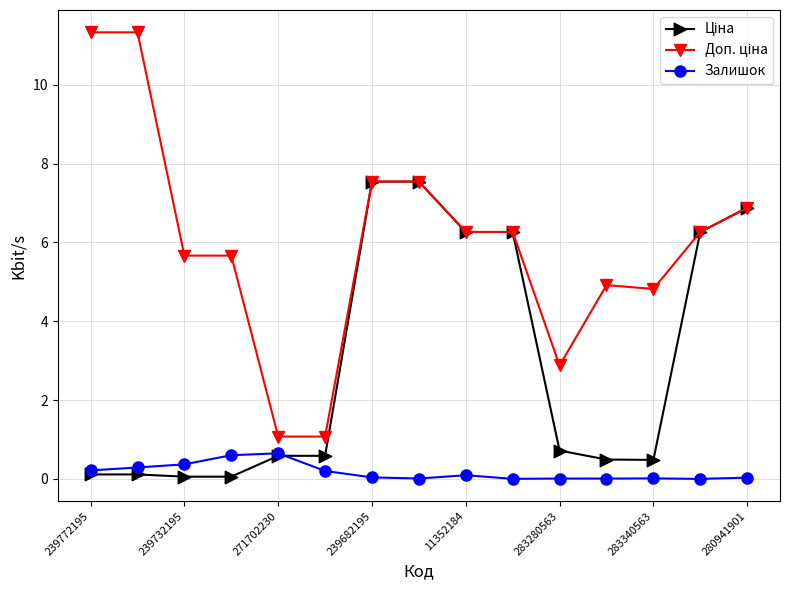

At how many categories does at least one series exceed 6?

8